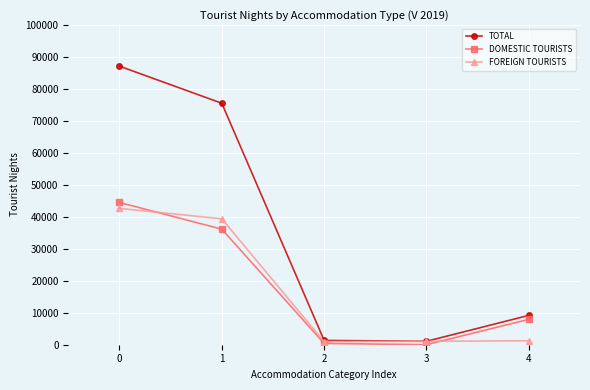

Is it true that TOTAL equals 143091 at 0?

False